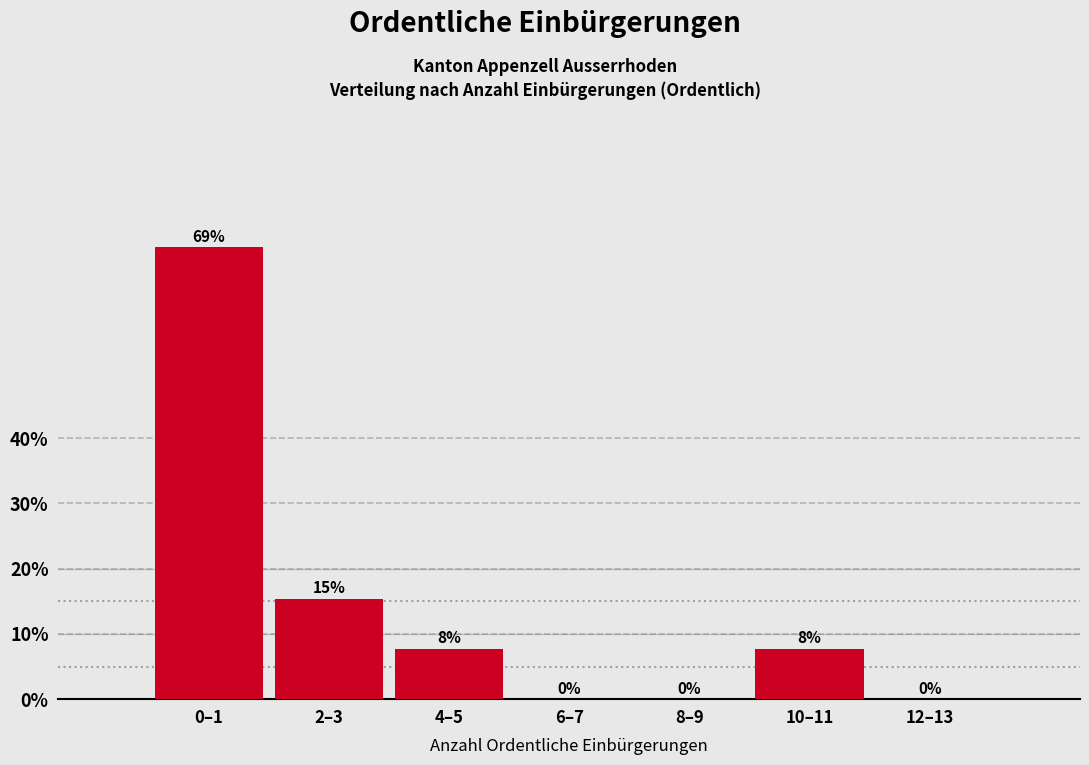

What is the sum of all values?

100.0